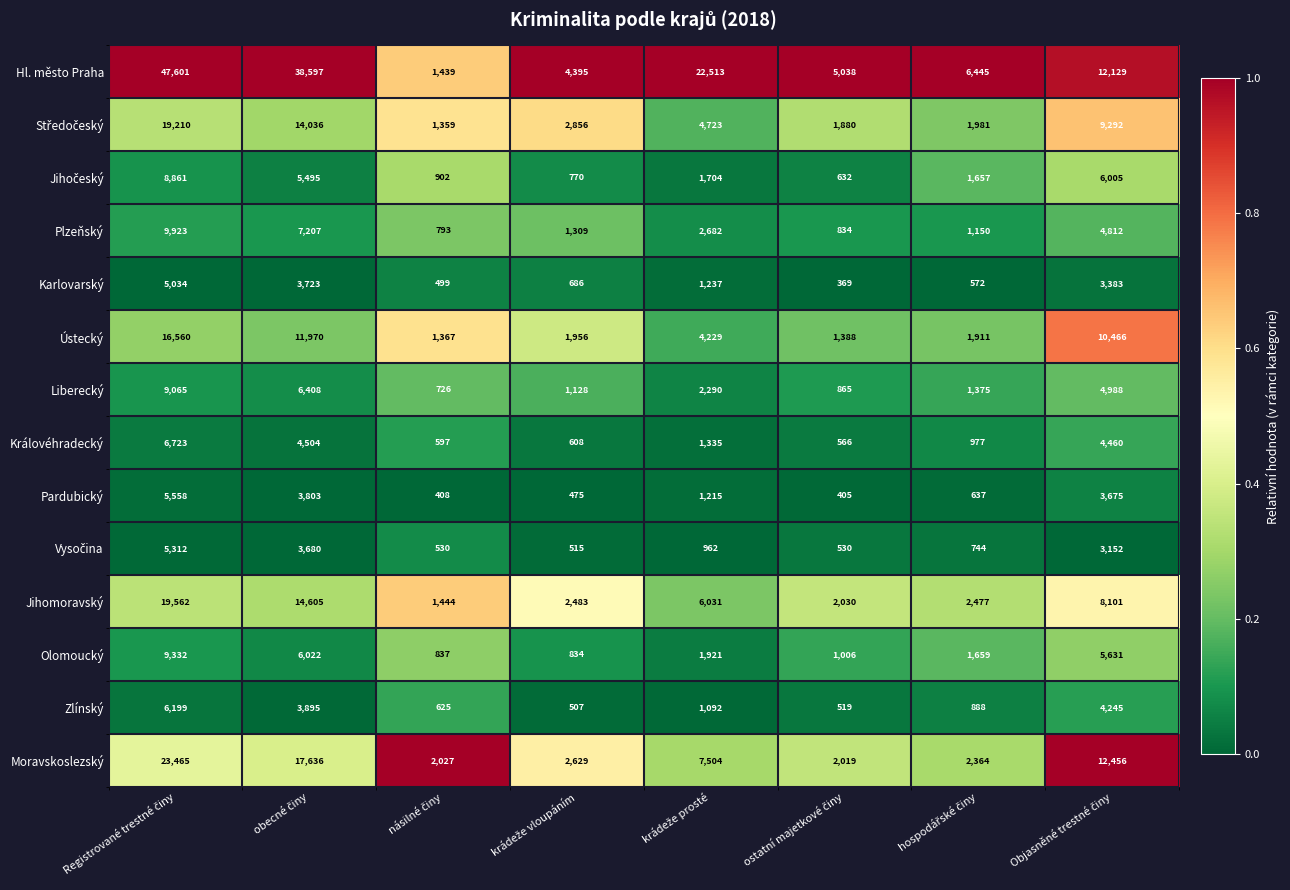

Which series has the widest spread of values?

Hl. město Praha